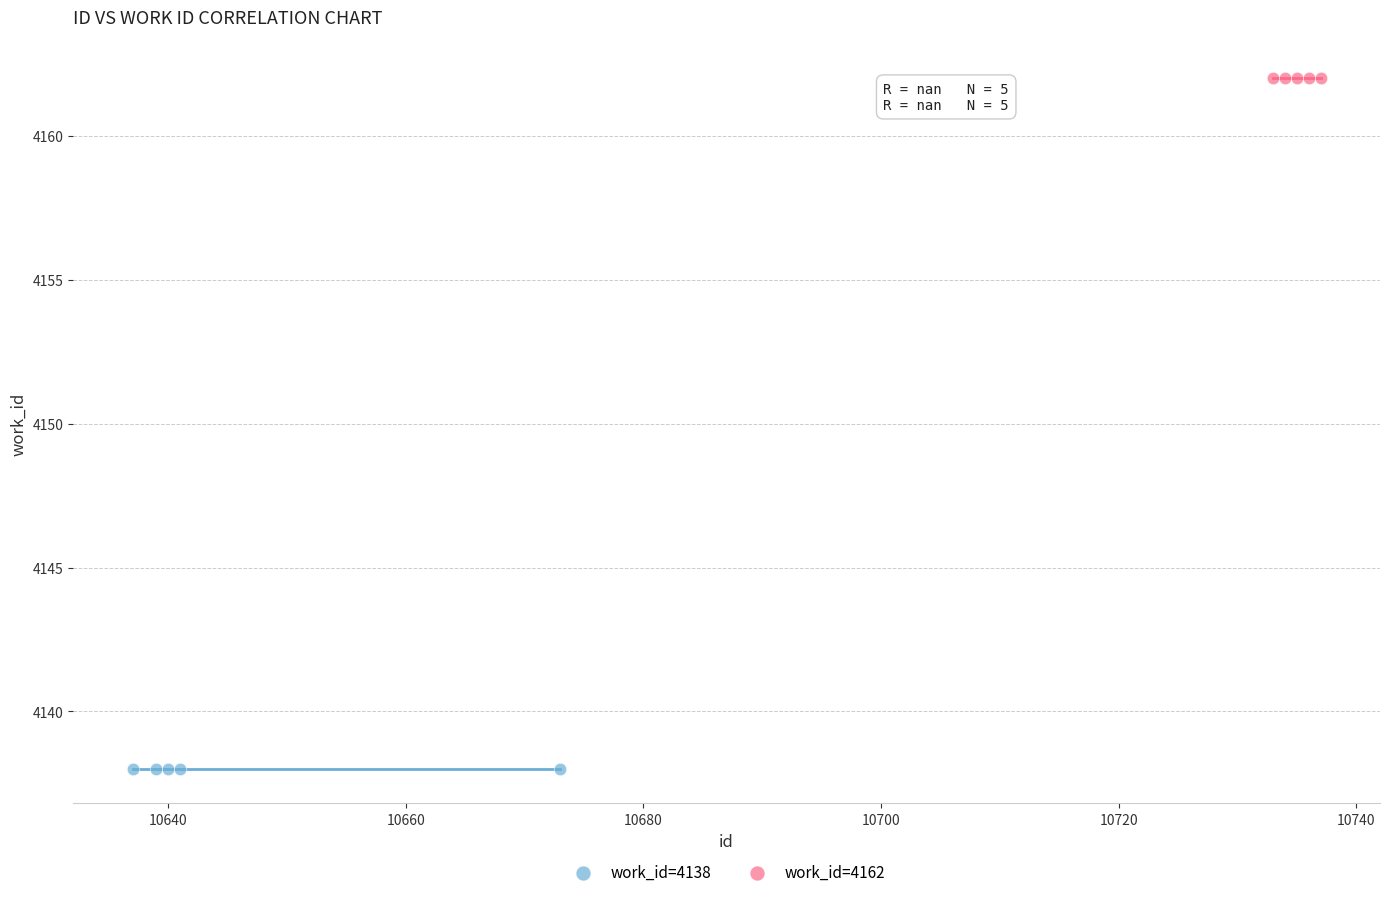

Which series reaches the maximum Y coordinate?

work_id=4162